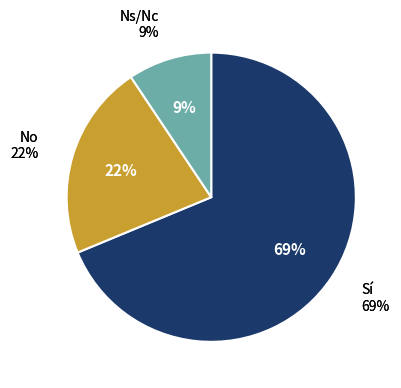

To the nearest percent, what portion does Ns/Nc represent?

9%